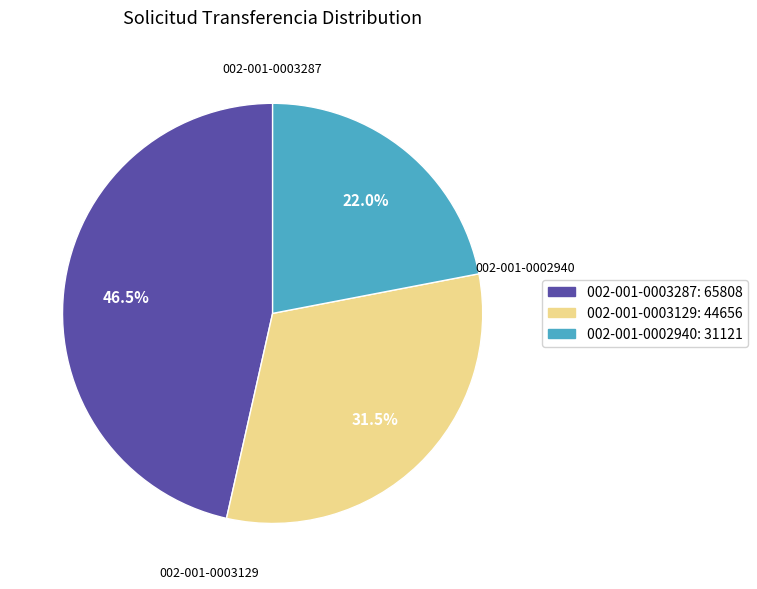

What is the total percentage of 002-001-0002940 and 002-001-0003287?

68.5%